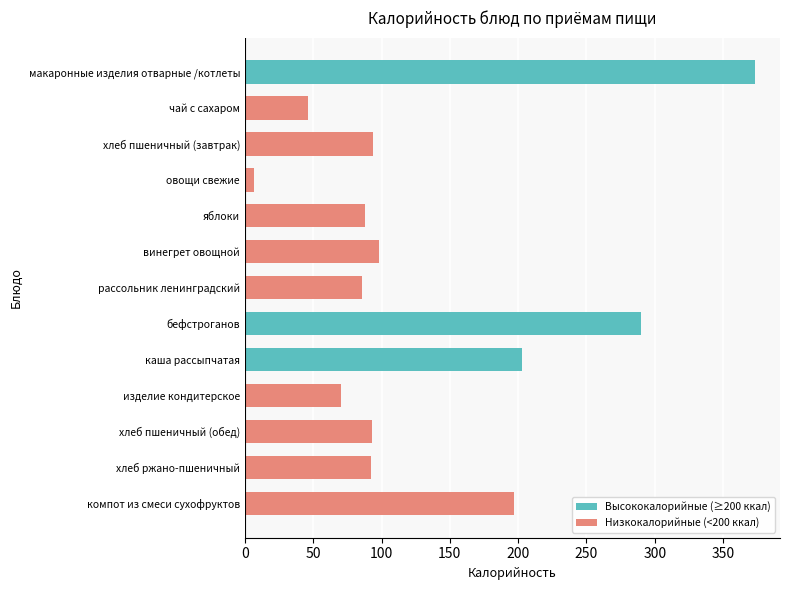

The value at рассольник ленинградский is 86.0. True or false?

True